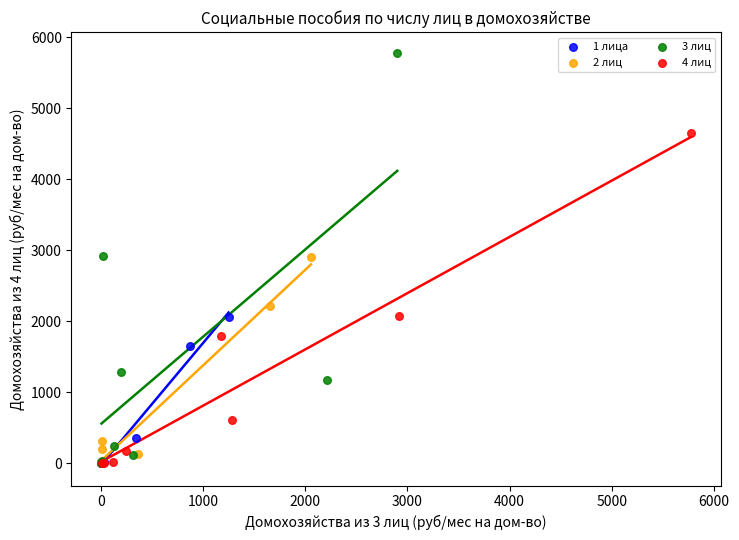

Which series has the widest spread of Y values?

3 лиц